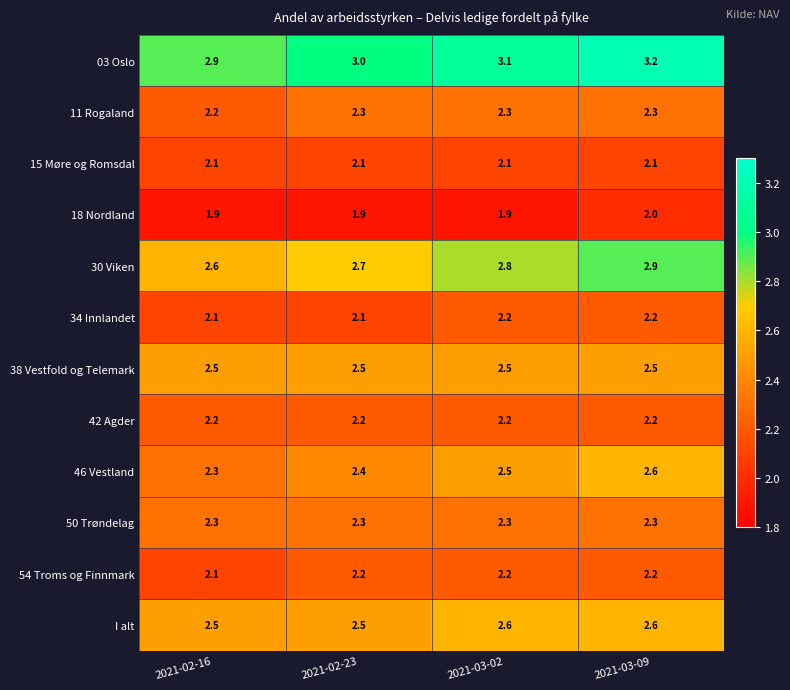

What value does the 11 Rogaland series have at 2021-03-02?

2.3